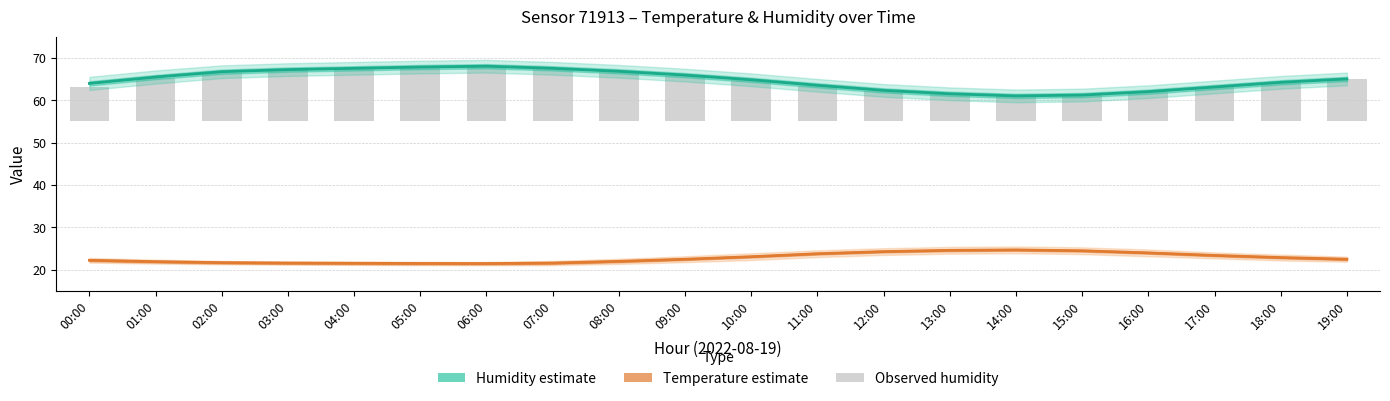

True or false: Observed humidity has a value of 3.5 at 08:00.

False